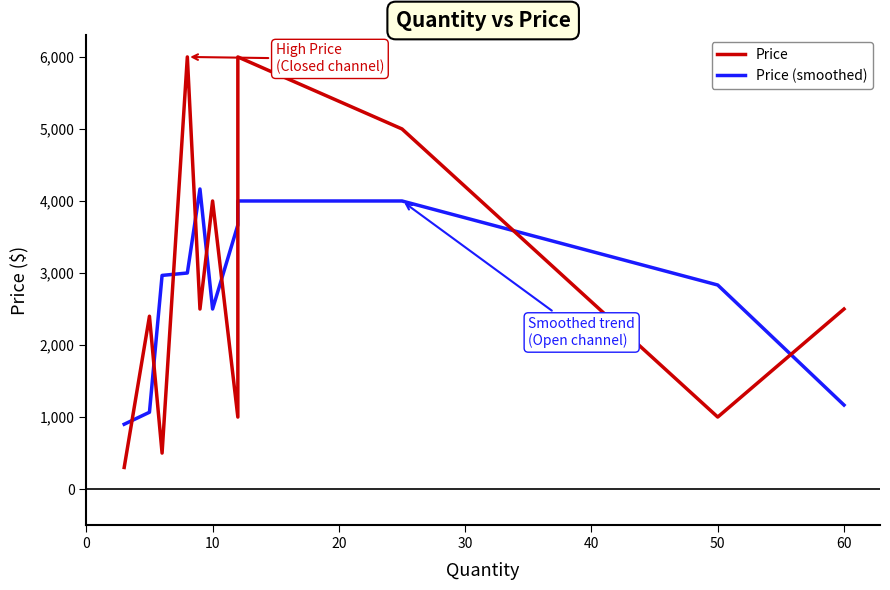

Is this an area chart (filled region under the line)?

No